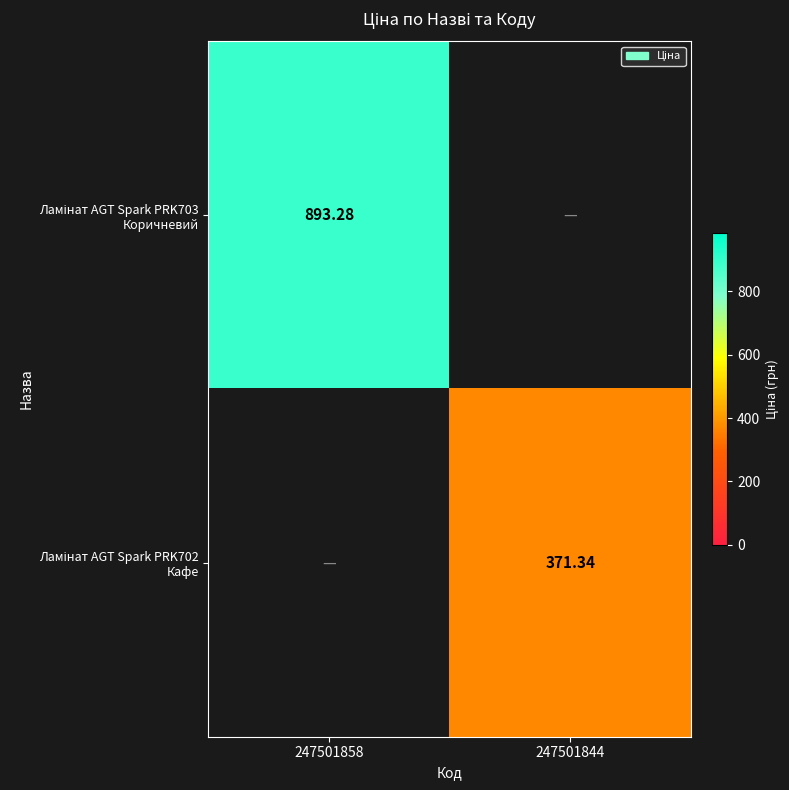

Where is Ламінат AGT Spark PRK703 Коричневий nearest to the value 446?

247501844